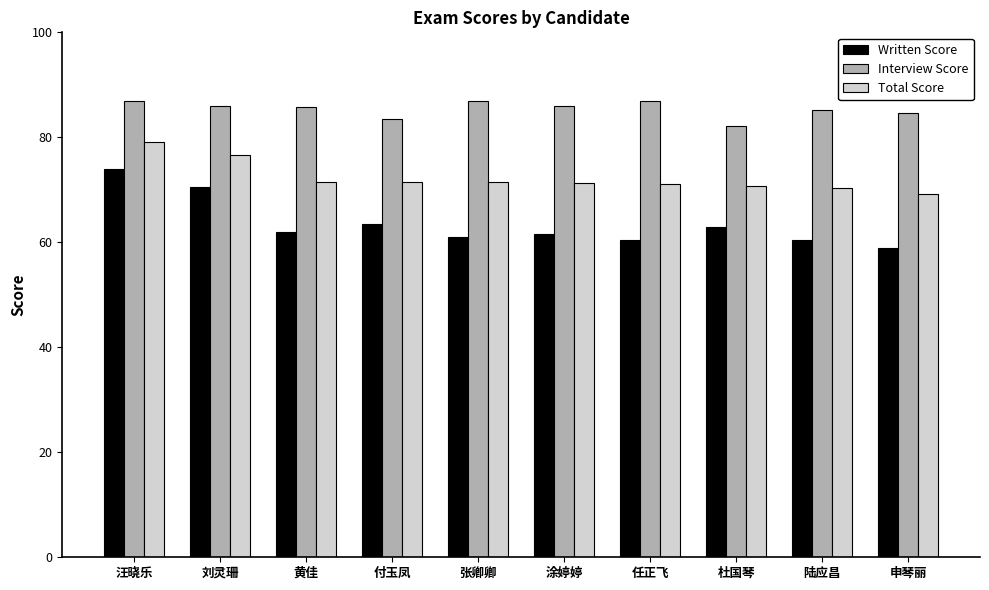

The value of Written Score at 张卿卿 is 19.5. True or false?

False